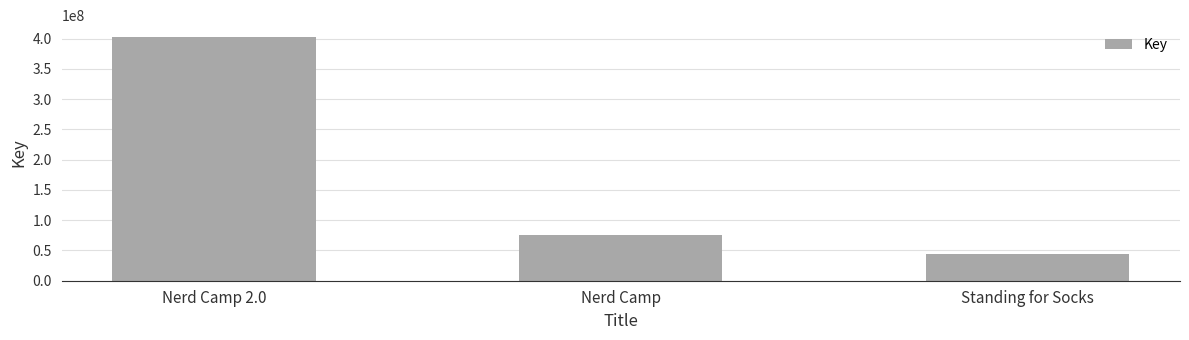

Which category has the lowest value across all series?

Standing for Socks